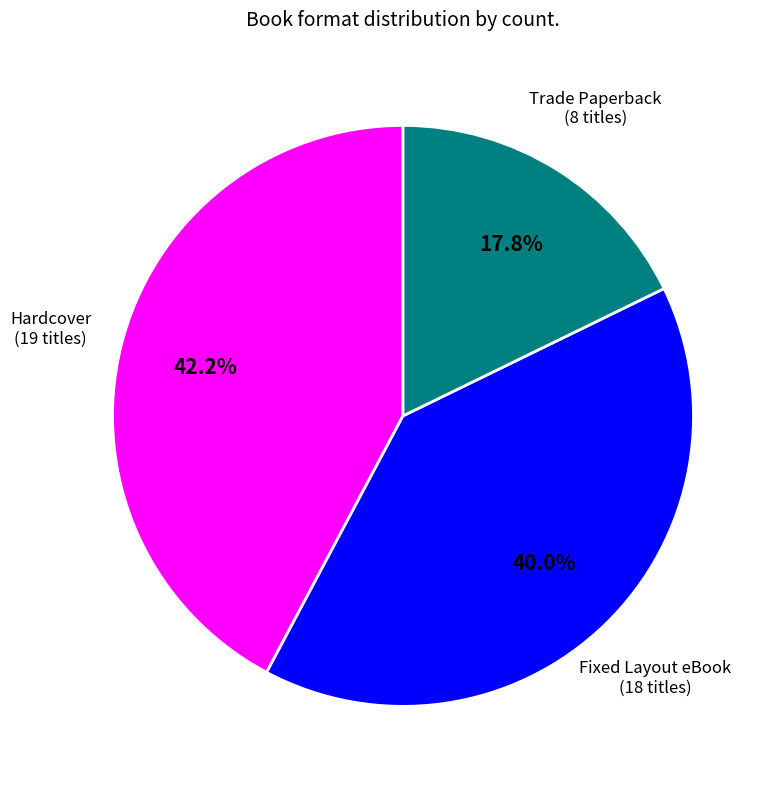

To the nearest percent, what is the average slice percentage?

33%